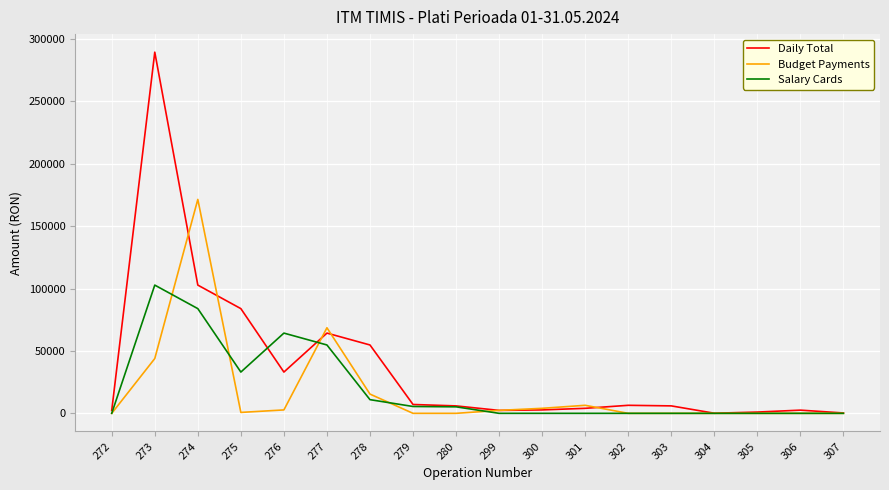

The value of Salary Cards at 302 is 0. True or false?

True